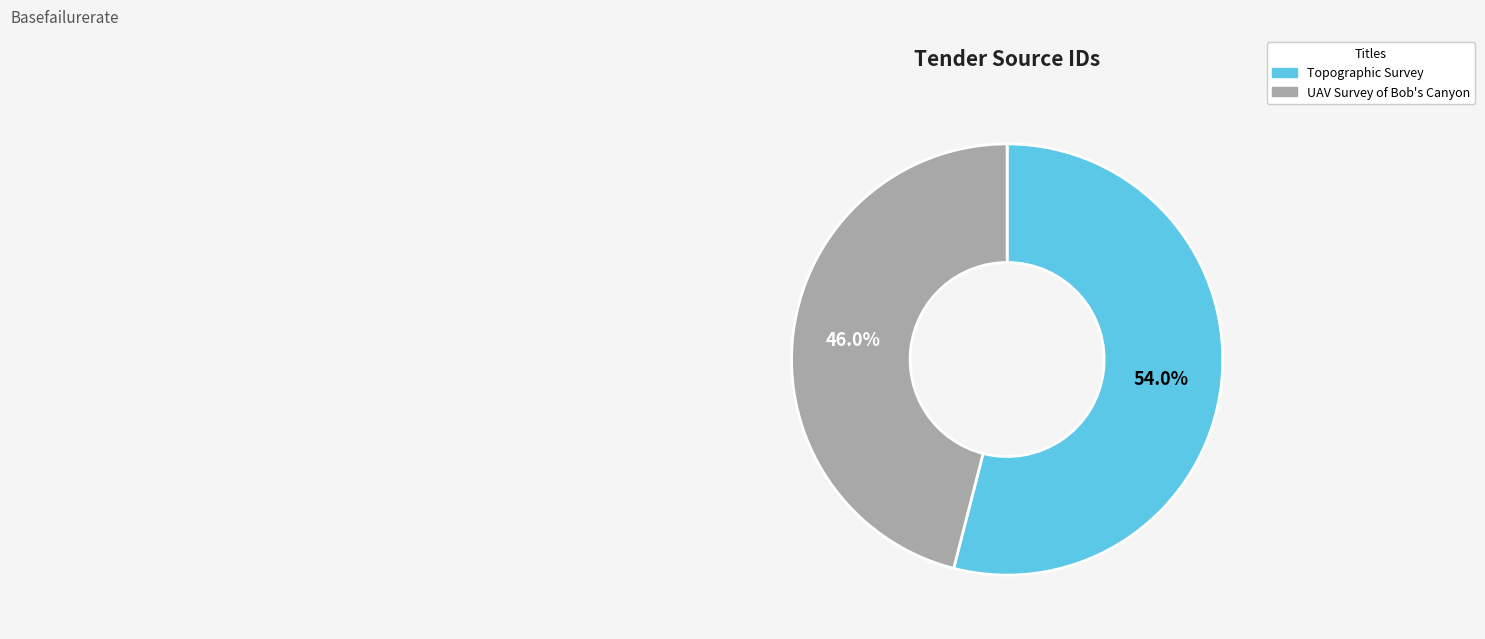

True or false: UAV Survey of Bob's Canyon accounts for 35% of the total.

False